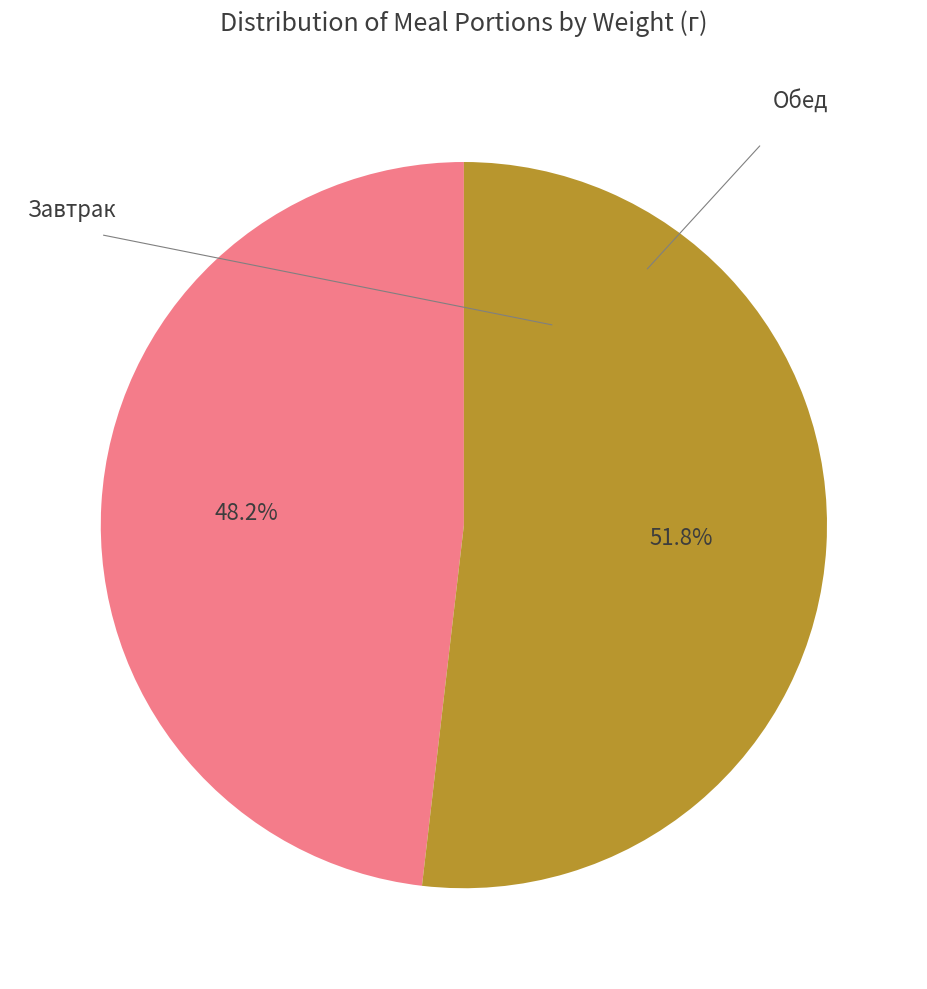

How many slices are in this pie chart?

2